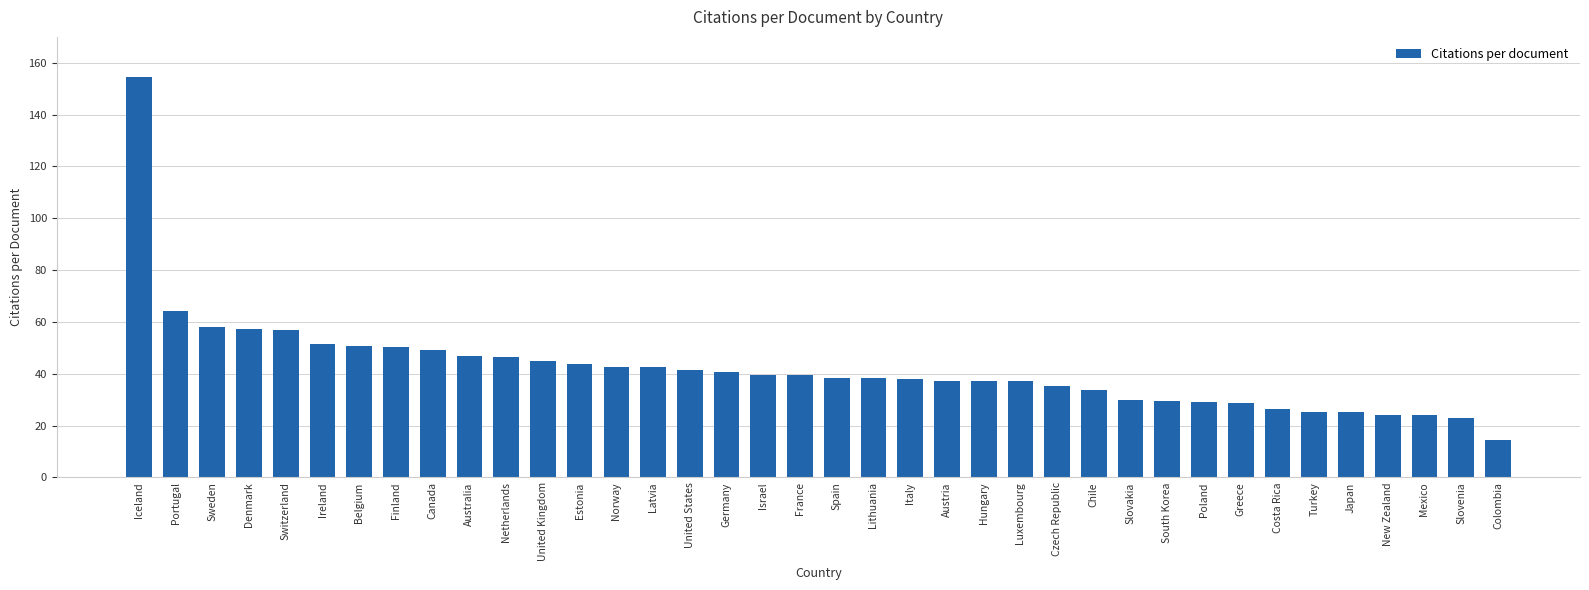

At which category does the chart reach its minimum across all series?

Colombia